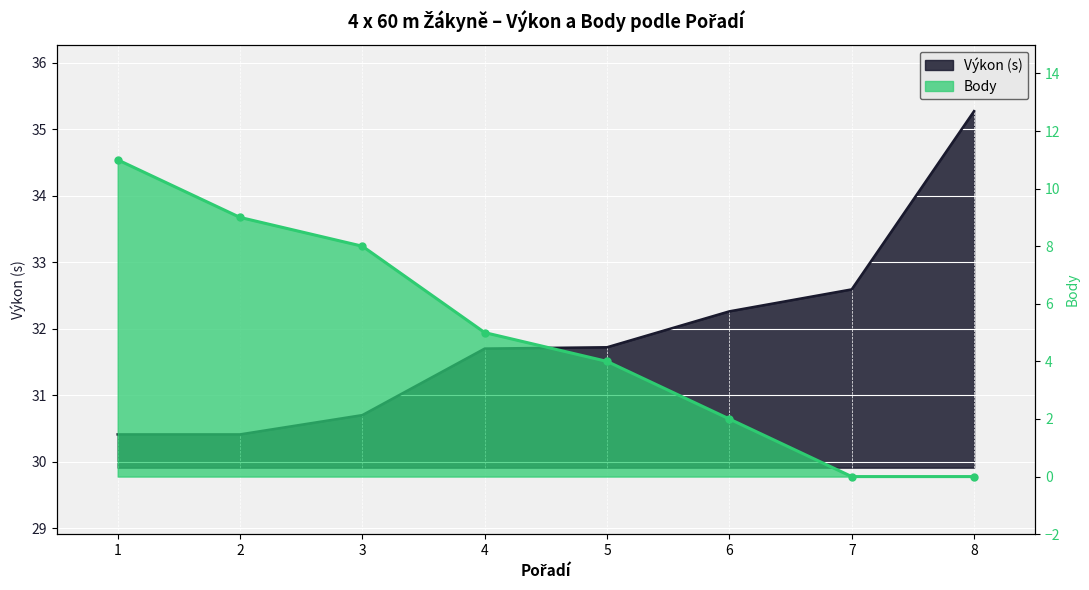

True or false: Body has more than 2 interior local peaks.

False